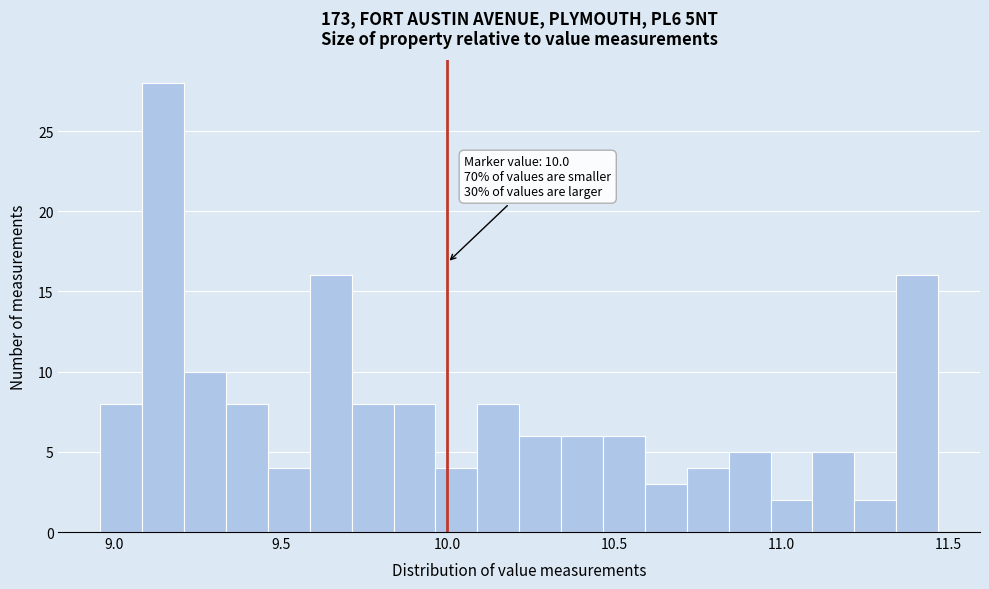

Read against the x-axis, roughly where is the centre of the tallest bar?

9.15